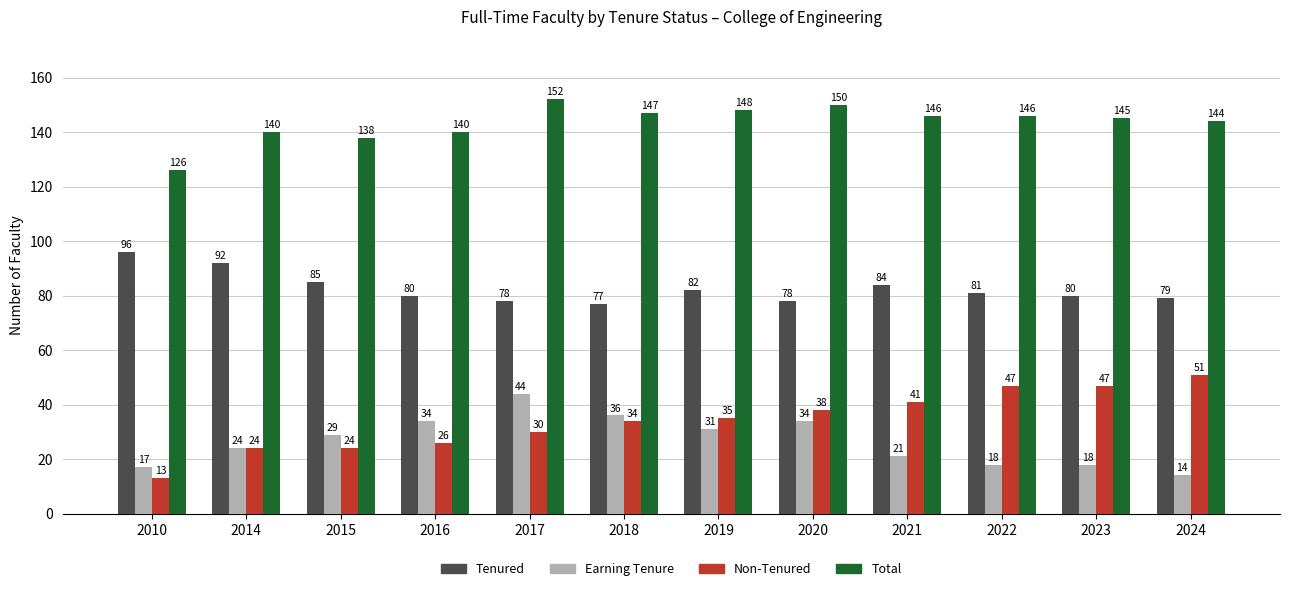

The Non-Tenured series shows 7 at 2015. True or false?

False